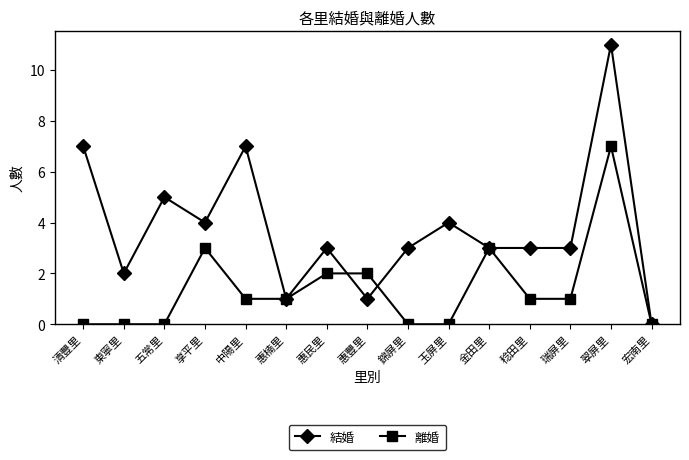

At which category is the sum across all series the highest?

翠屏里